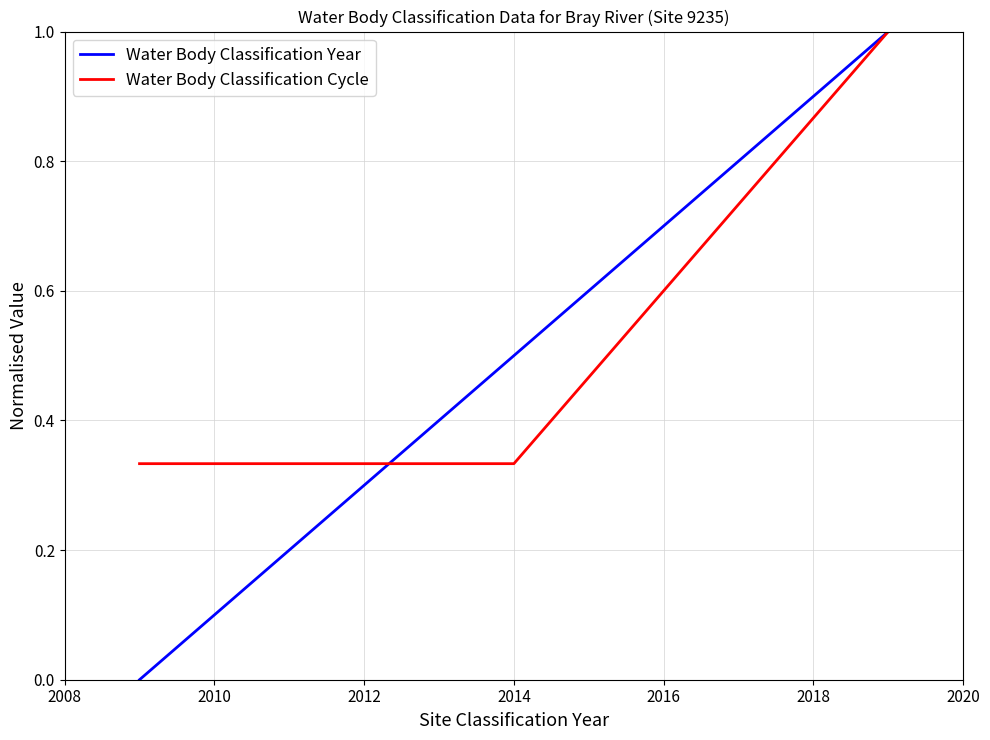

What are all the series names shown in the legend?

Water Body Classification Year, Water Body Classification Cycle